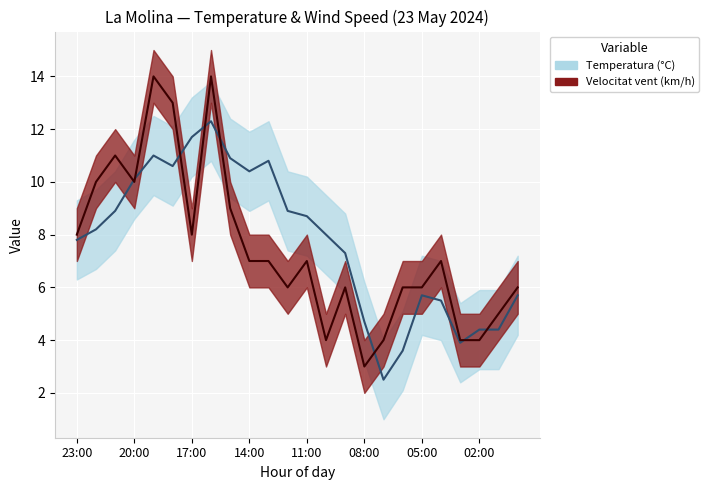

Where does the Temperatura (°C) series first go above 8?

22:00